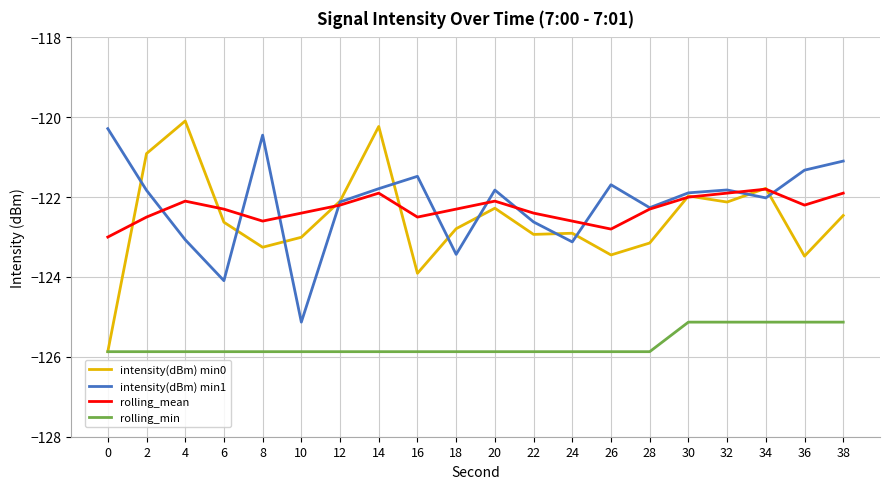

What is the maximum value for rolling_mean?

-121.8